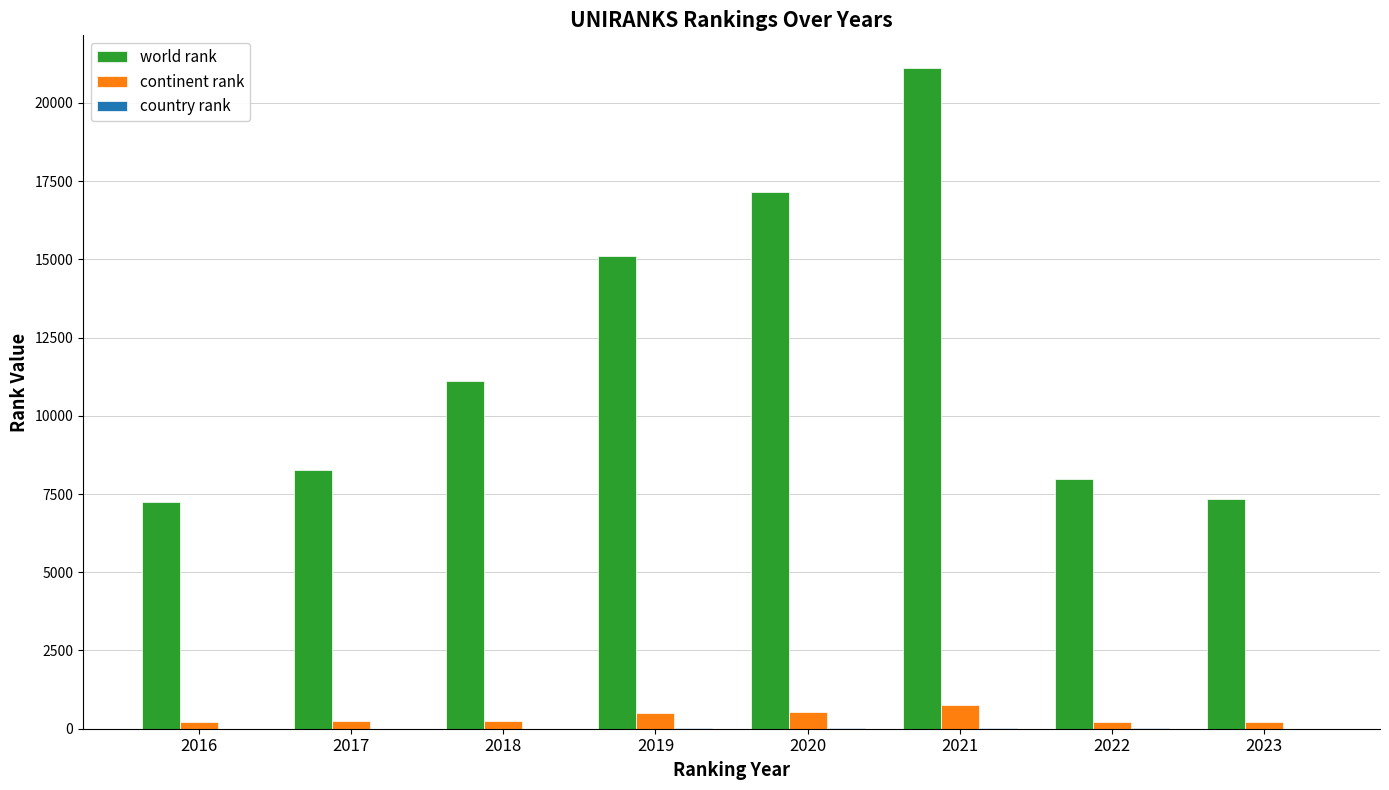

What is the sum of all continent rank values?

3008